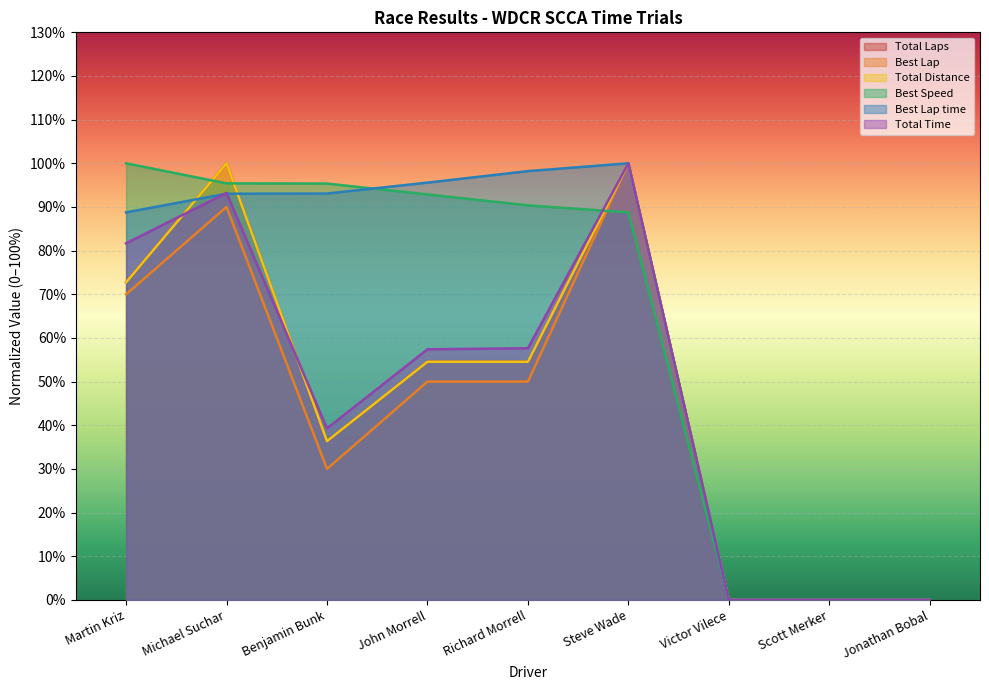

What position from the left is Scott Merker?

8